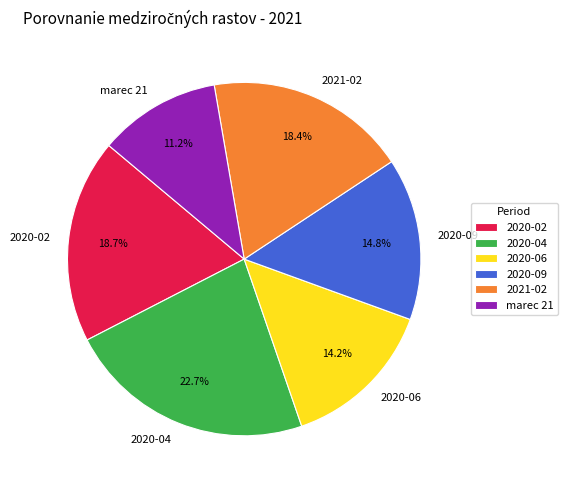

Which has a higher value, marec 21 or 2020-04?

2020-04